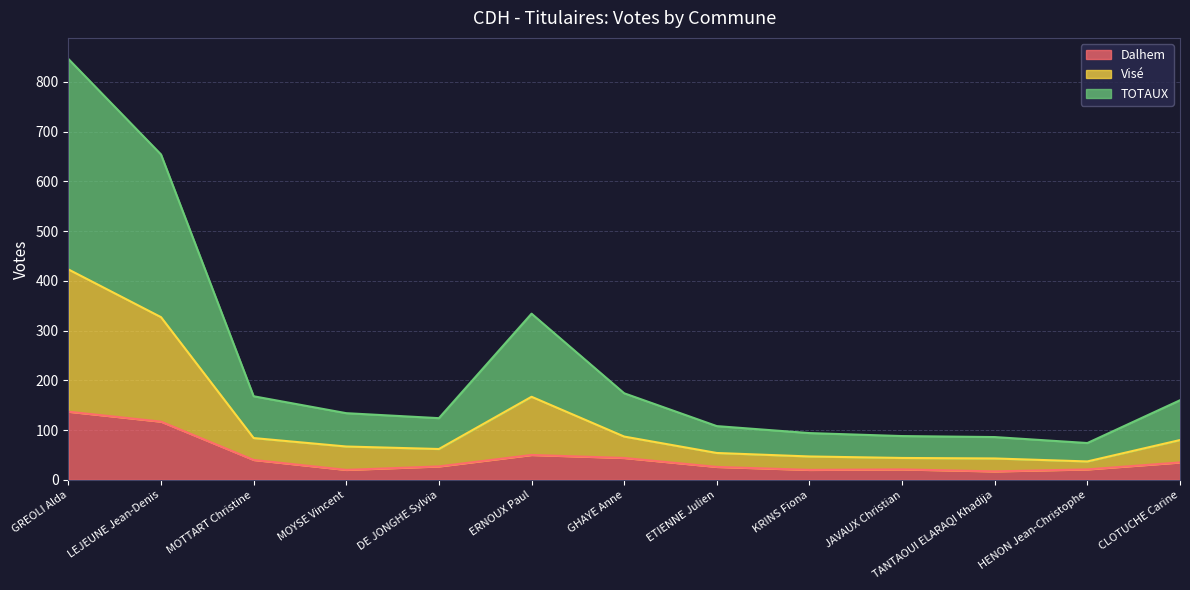

True or false: Dalhem has more than 2 points higher than both neighbors.

False